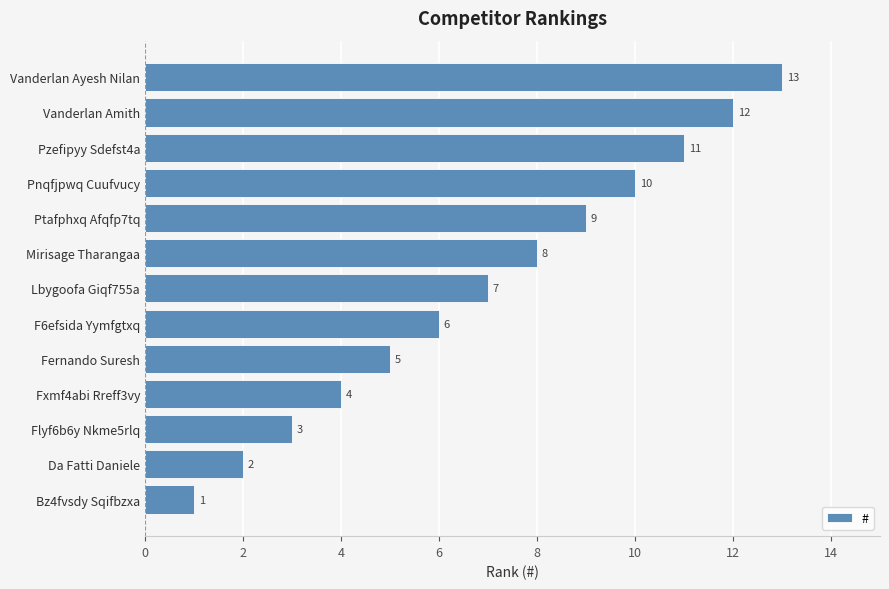

True or false: the data shows 2 at Bz4fvsdy Sqifbzxa.

False